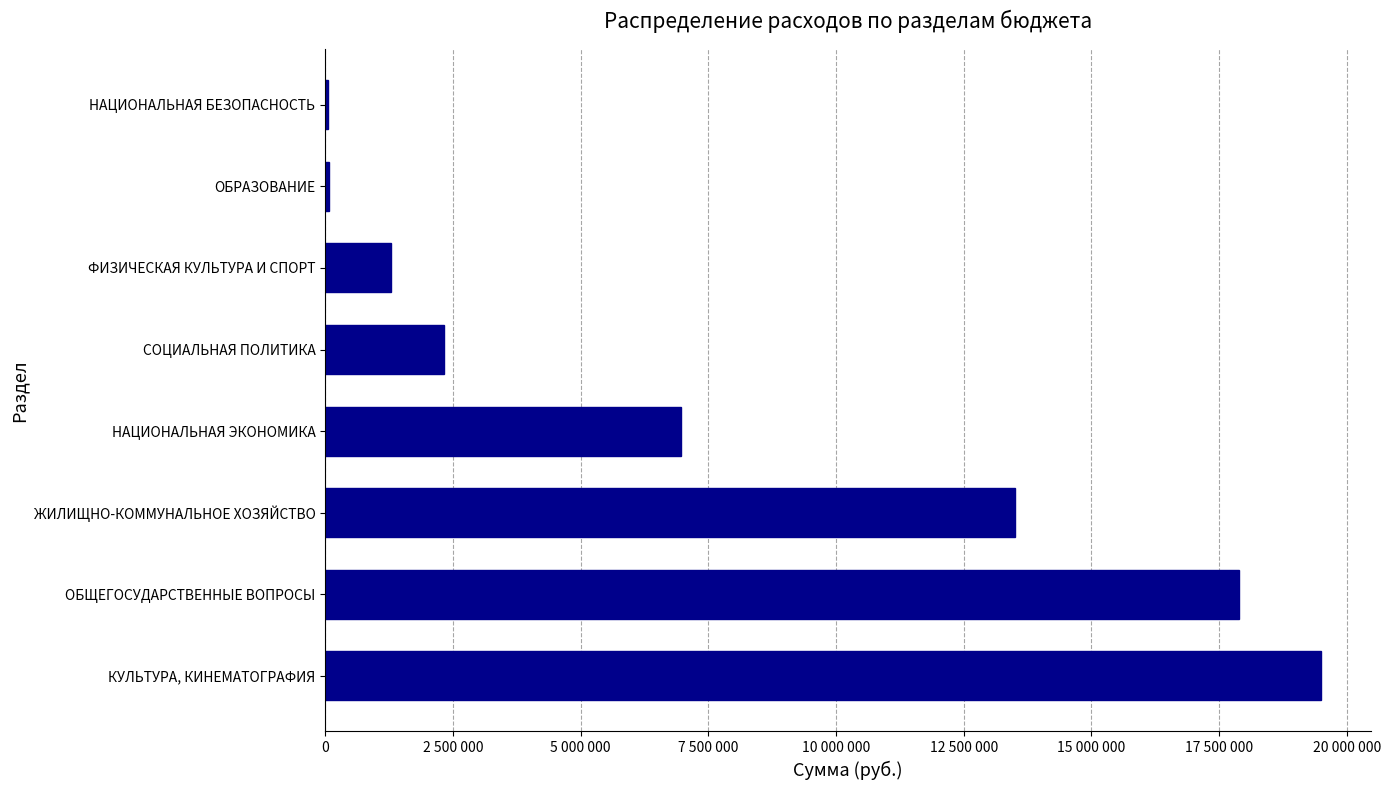

What is the maximum value shown in the chart?

19498000.0